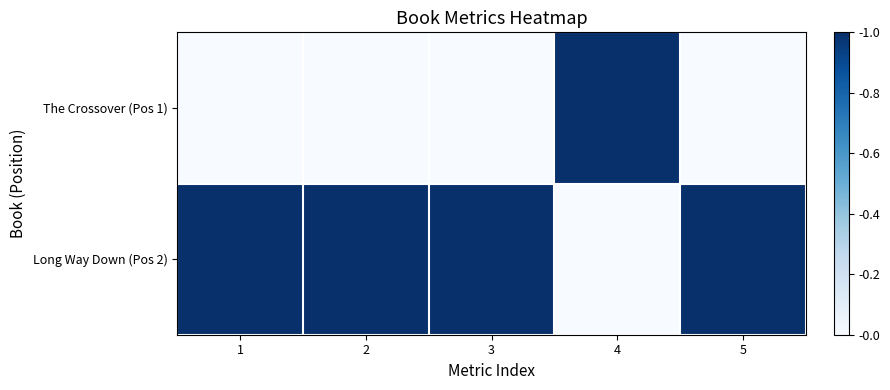

List the series in order of their overall mean, lowest first.

The Crossover (Pos 1), Long Way Down (Pos 2)